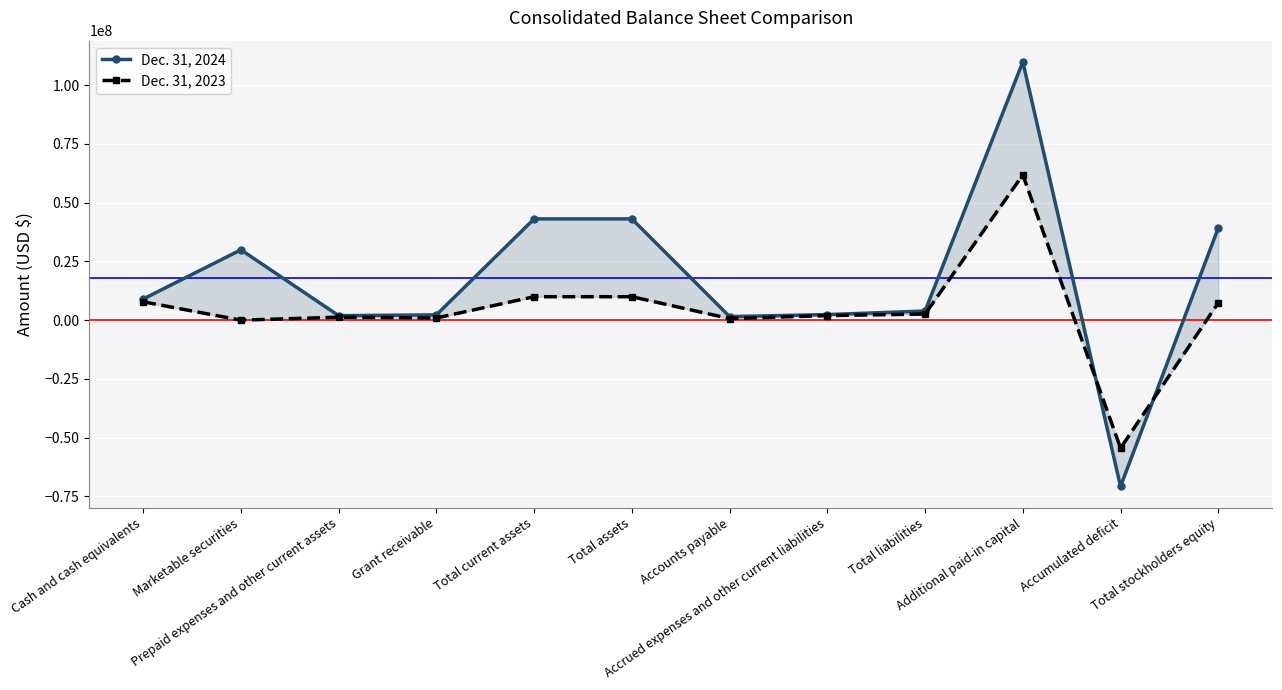

What is the sum of the Dec. 31, 2024 values at Prepaid expenses and other current assets and Additional paid-in capital?

111774273